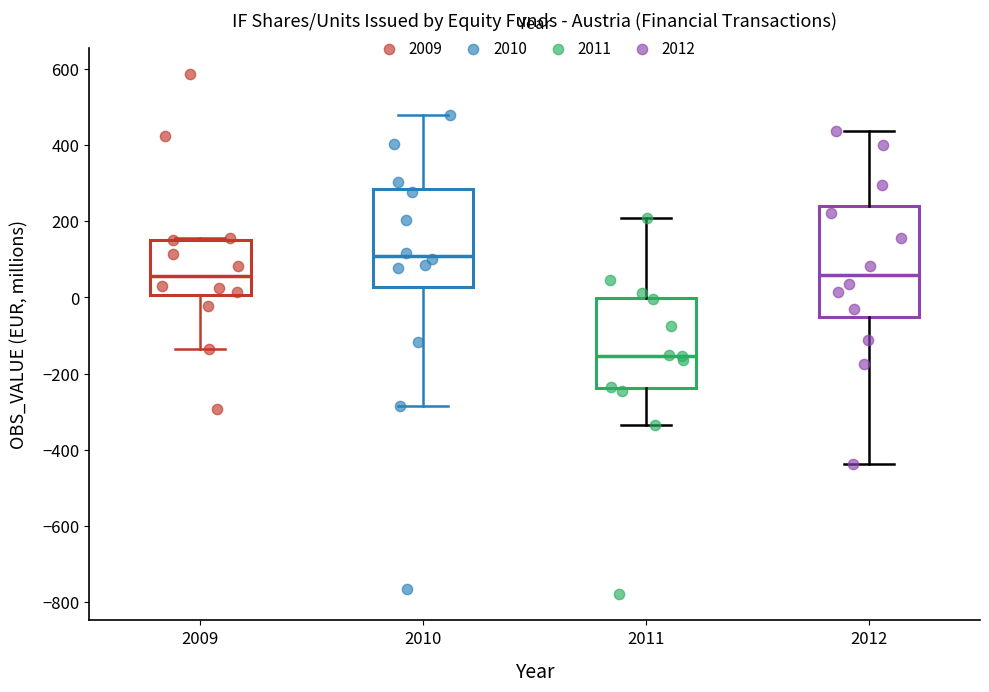

Which box is the tallest, from its lower edge to its upper edge?

2012